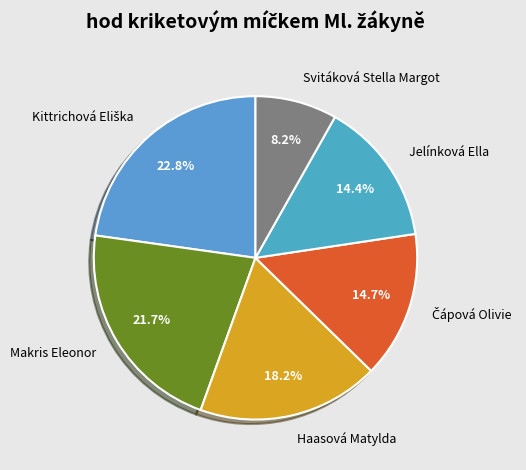

To the nearest percent, what portion does Jelínková Ella represent?

14%